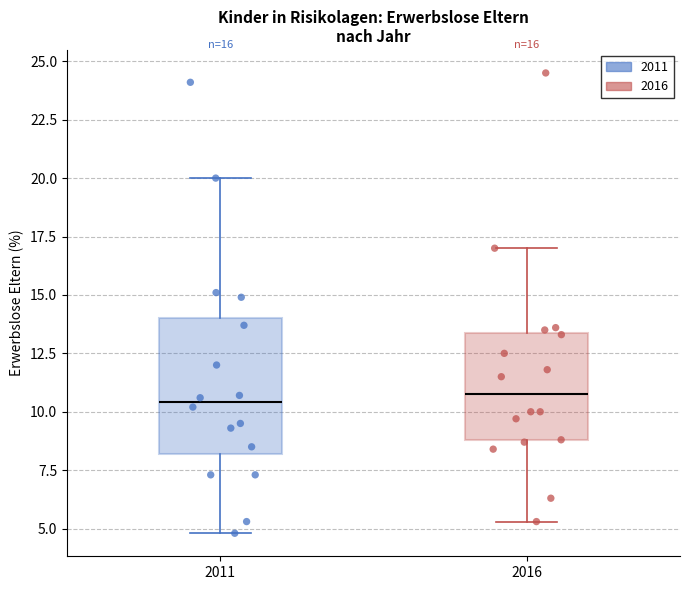

Comparing the boxes themselves (not the whiskers), which one is the tallest?

2011